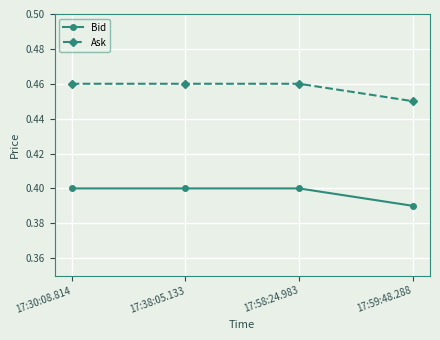

Which category has the lowest value in the Bid series?

17:59:48.288